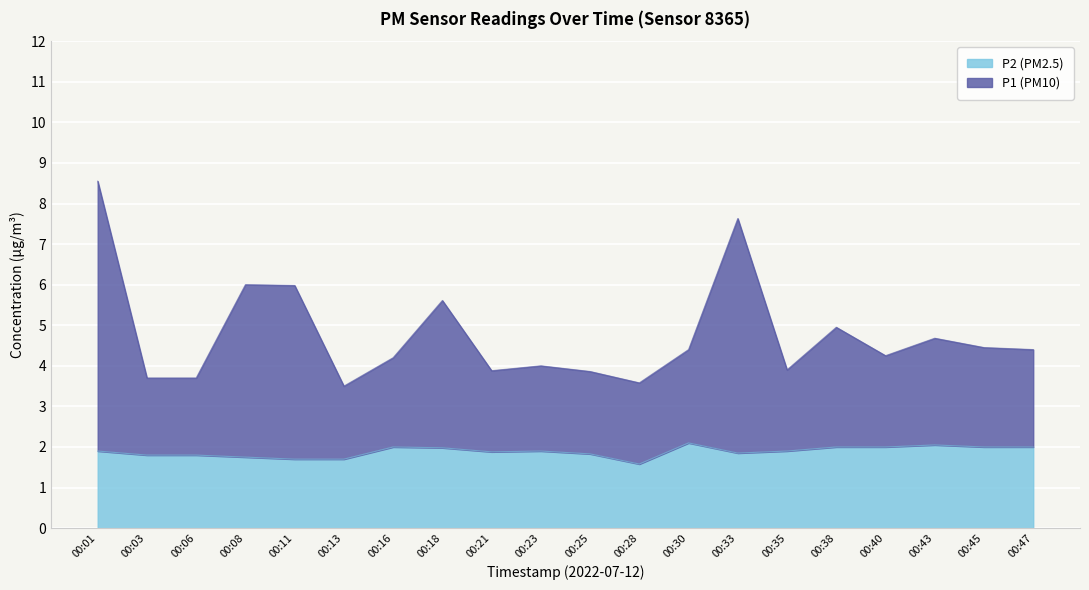

What is the difference between the highest and lowest values at 00:21?

2.0